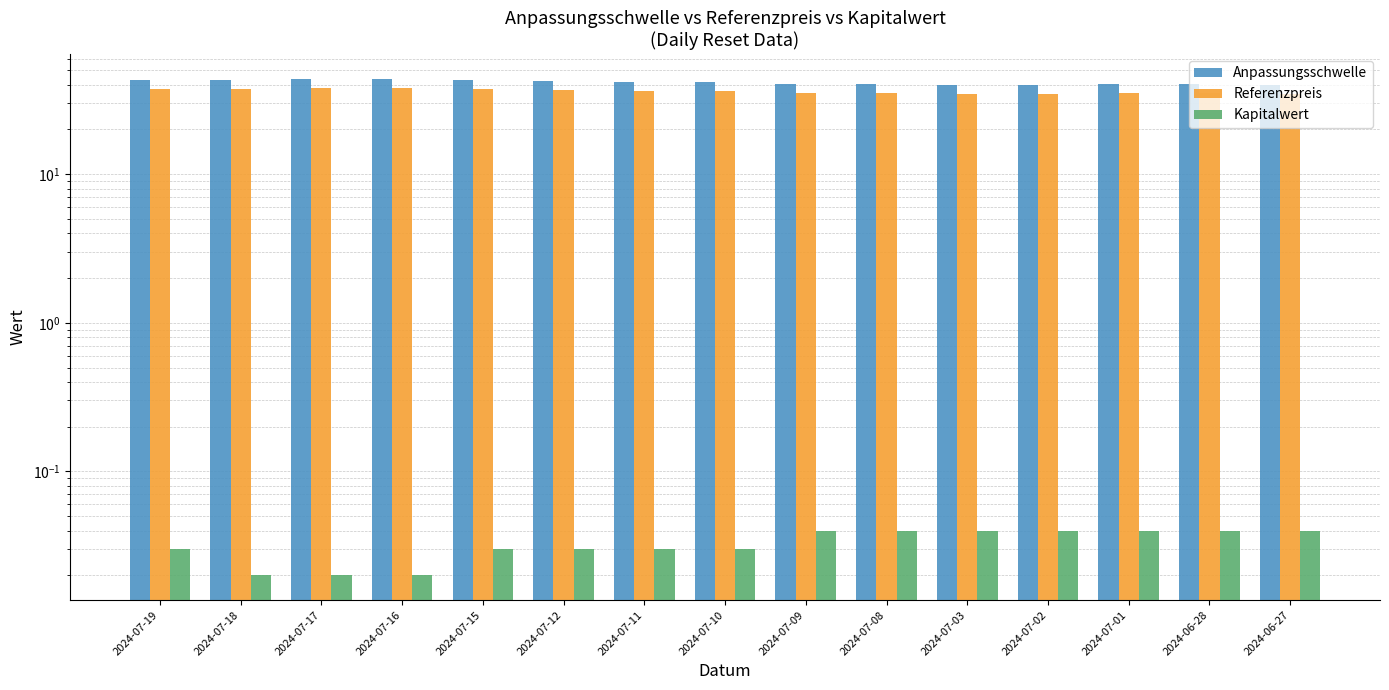

Reading right to left, what are all the values shown in this chart?

Anpassungsschwelle: 39.9	40.3	40.2	40.0	40.1	40.6	40.7	41.5	41.5	42.2	42.9	43.7	43.8	43.0	42.7
Referenzpreis: 34.7	35.0	35.0	34.8	34.9	35.3	35.4	36.1	36.1	36.7	37.3	38.0	38.1	37.4	37.1
Kapitalwert: 0.0	0.0	0.0	0.0	0.0	0.0	0.0	0.0	0.0	0.0	0.0	0.0	0.0	0.0	0.0